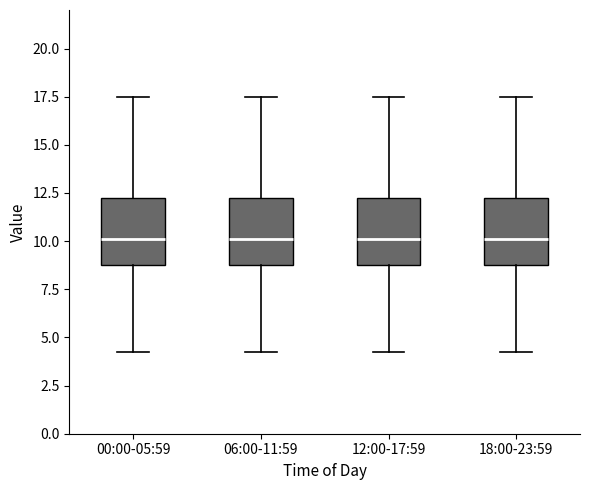

Where does the upper whisker of the box for 12:00-17:59 end on the y-axis? The values are not printed on the chart, so give them approximately, as read against the axis.

17.5